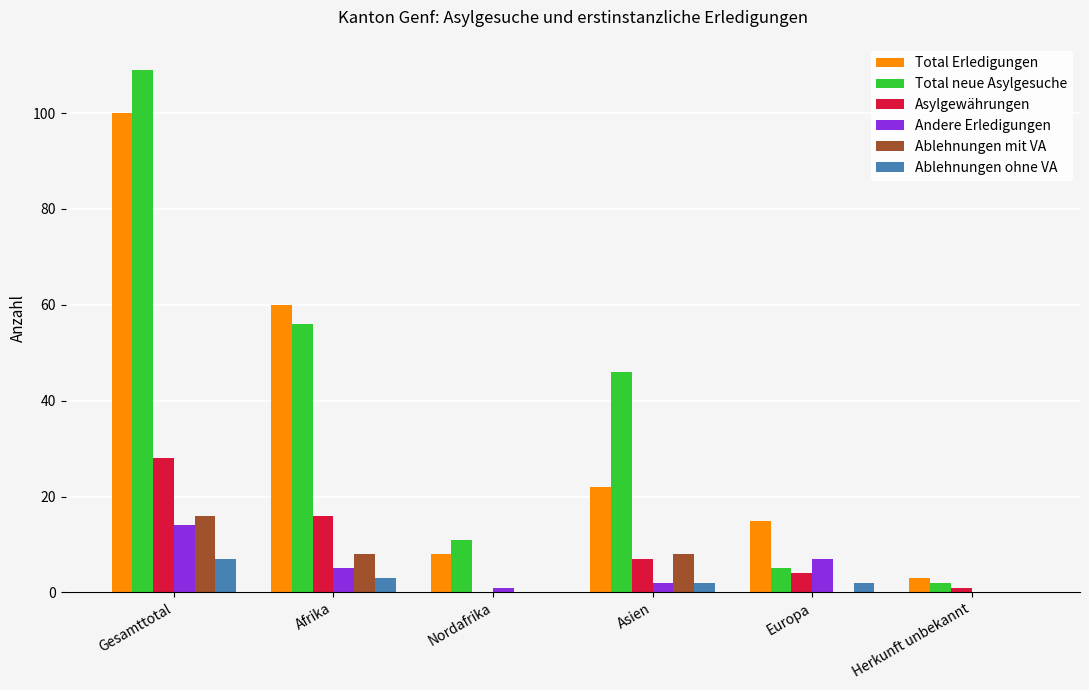

At which label does Total neue Asylgesuche reach its peak?

Gesamttotal